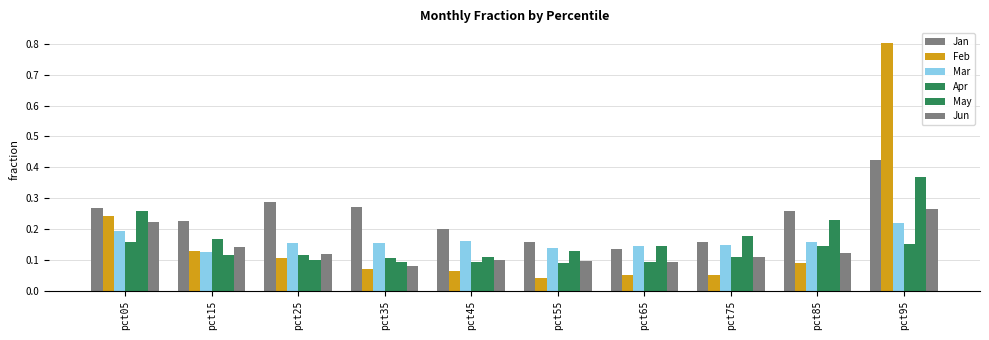

Does the chart contain stacked bars?

No